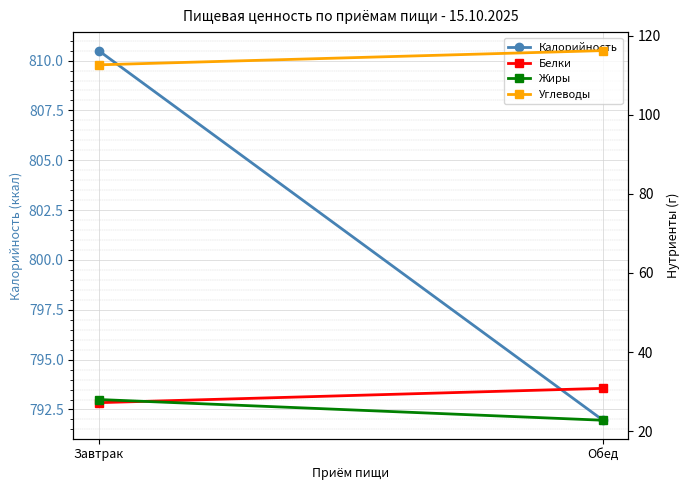

Which series has the largest total across all categories?

Калорийность